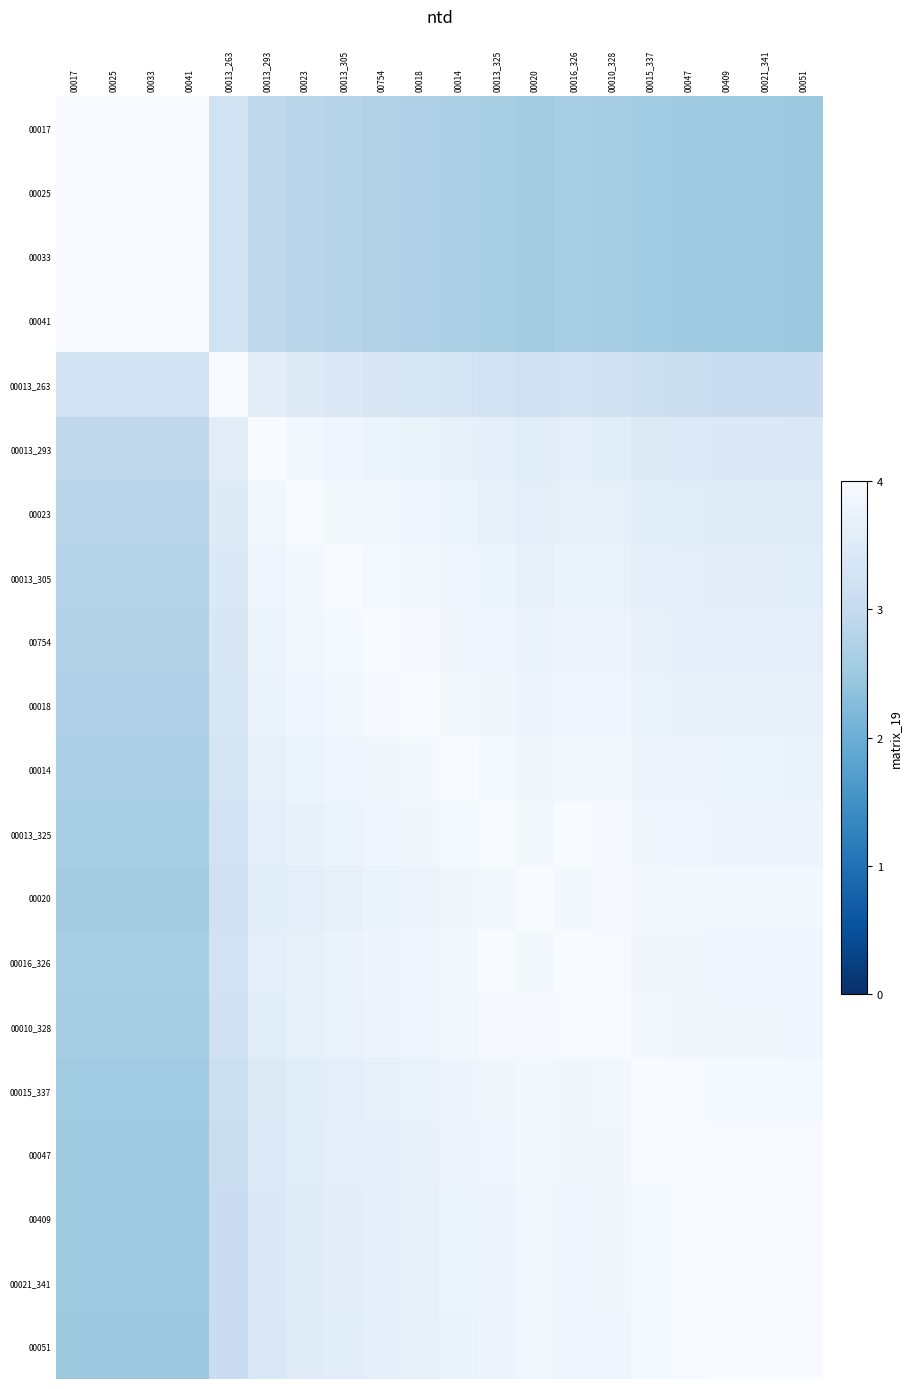

Reading left to right, transcribe all the data shown in this chart.

00017: 00017=4.0	00025=4.0	00033=4.0	00041=4.0	00013_263=3.2	00013_293=2.9	00023=2.8	00013_305=2.8	00754=2.8	00018=2.7	00014=2.7	00013_325=2.6	00020=2.6	00016_326=2.6	00010_328=2.6	00015_337=2.5	00047=2.5	00409=2.5	00021_341=2.5	00051=2.5
00025: 00017=4.0	00025=4.0	00033=4.0	00041=4.0	00013_263=3.2	00013_293=2.9	00023=2.8	00013_305=2.8	00754=2.8	00018=2.7	00014=2.7	00013_325=2.6	00020=2.6	00016_326=2.6	00010_328=2.6	00015_337=2.5	00047=2.5	00409=2.5	00021_341=2.5	00051=2.5
00033: 00017=4.0	00025=4.0	00033=4.0	00041=4.0	00013_263=3.2	00013_293=2.9	00023=2.8	00013_305=2.8	00754=2.8	00018=2.7	00014=2.7	00013_325=2.6	00020=2.6	00016_326=2.6	00010_328=2.6	00015_337=2.5	00047=2.5	00409=2.5	00021_341=2.5	00051=2.5
00041: 00017=4.0	00025=4.0	00033=4.0	00041=4.0	00013_263=3.2	00013_293=2.9	00023=2.8	00013_305=2.8	00754=2.8	00018=2.7	00014=2.7	00013_325=2.6	00020=2.6	00016_326=2.6	00010_328=2.6	00015_337=2.5	00047=2.5	00409=2.5	00021_341=2.5	00051=2.5
00013_263: 00017=3.2	00025=3.2	00033=3.2	00041=3.2	00013_263=4.0	00013_293=3.6	00023=3.5	00013_305=3.5	00754=3.4	00018=3.4	00014=3.3	00013_325=3.2	00020=3.2	00016_326=3.2	00010_328=3.2	00015_337=3.1	00047=3.1	00409=3.1	00021_341=3.1	00051=3.1
00013_293: 00017=2.9	00025=2.9	00033=2.9	00041=2.9	00013_263=3.6	00013_293=4.0	00023=3.9	00013_305=3.8	00754=3.8	00018=3.7	00014=3.7	00013_325=3.6	00020=3.5	00016_326=3.6	00010_328=3.6	00015_337=3.5	00047=3.5	00409=3.4	00021_341=3.4	00051=3.4
00023: 00017=2.8	00025=2.8	00033=2.8	00041=2.8	00013_263=3.5	00013_293=3.9	00023=4.0	00013_305=3.9	00754=3.9	00018=3.8	00014=3.8	00013_325=3.7	00020=3.6	00016_326=3.7	00010_328=3.7	00015_337=3.6	00047=3.5	00409=3.5	00021_341=3.5	00051=3.5
00013_305: 00017=2.8	00025=2.8	00033=2.8	00041=2.8	00013_263=3.5	00013_293=3.8	00023=3.9	00013_305=4.0	00754=3.9	00018=3.9	00014=3.8	00013_325=3.8	00020=3.7	00016_326=3.7	00010_328=3.7	00015_337=3.6	00047=3.6	00409=3.6	00021_341=3.6	00051=3.6
00754: 00017=2.8	00025=2.8	00033=2.8	00041=2.8	00013_263=3.4	00013_293=3.8	00023=3.9	00013_305=3.9	00754=4.0	00018=4.0	00014=3.9	00013_325=3.8	00020=3.7	00016_326=3.8	00010_328=3.8	00015_337=3.7	00047=3.7	00409=3.6	00021_341=3.6	00051=3.6
00018: 00017=2.7	00025=2.7	00033=2.7	00041=2.7	00013_263=3.4	00013_293=3.7	00023=3.8	00013_305=3.9	00754=4.0	00018=4.0	00014=3.9	00013_325=3.9	00020=3.8	00016_326=3.8	00010_328=3.8	00015_337=3.7	00047=3.7	00409=3.7	00021_341=3.7	00051=3.7
00014: 00017=2.7	00025=2.7	00033=2.7	00041=2.7	00013_263=3.3	00013_293=3.7	00023=3.8	00013_305=3.8	00754=3.9	00018=3.9	00014=4.0	00013_325=3.9	00020=3.9	00016_326=3.9	00010_328=3.9	00015_337=3.8	00047=3.8	00409=3.8	00021_341=3.8	00051=3.7
00013_325: 00017=2.6	00025=2.6	00033=2.6	00041=2.6	00013_263=3.2	00013_293=3.6	00023=3.7	00013_305=3.8	00754=3.8	00018=3.9	00014=3.9	00013_325=4.0	00020=3.9	00016_326=4.0	00010_328=4.0	00015_337=3.9	00047=3.8	00409=3.8	00021_341=3.8	00051=3.8
00020: 00017=2.6	00025=2.6	00033=2.6	00041=2.6	00013_263=3.2	00013_293=3.5	00023=3.6	00013_305=3.7	00754=3.7	00018=3.8	00014=3.9	00013_325=3.9	00020=4.0	00016_326=3.9	00010_328=4.0	00015_337=3.9	00047=3.9	00409=3.9	00021_341=3.9	00051=3.9
00016_326: 00017=2.6	00025=2.6	00033=2.6	00041=2.6	00013_263=3.2	00013_293=3.6	00023=3.7	00013_305=3.7	00754=3.8	00018=3.8	00014=3.9	00013_325=4.0	00020=3.9	00016_326=4.0	00010_328=4.0	00015_337=3.9	00047=3.8	00409=3.8	00021_341=3.8	00051=3.8
00010_328: 00017=2.6	00025=2.6	00033=2.6	00041=2.6	00013_263=3.2	00013_293=3.6	00023=3.7	00013_305=3.7	00754=3.8	00018=3.8	00014=3.9	00013_325=4.0	00020=4.0	00016_326=4.0	00010_328=4.0	00015_337=3.9	00047=3.9	00409=3.8	00021_341=3.8	00051=3.8
00015_337: 00017=2.5	00025=2.5	00033=2.5	00041=2.5	00013_263=3.1	00013_293=3.5	00023=3.6	00013_305=3.6	00754=3.7	00018=3.7	00014=3.8	00013_325=3.9	00020=3.9	00016_326=3.9	00010_328=3.9	00015_337=4.0	00047=4.0	00409=4.0	00021_341=4.0	00051=3.9
00047: 00017=2.5	00025=2.5	00033=2.5	00041=2.5	00013_263=3.1	00013_293=3.5	00023=3.5	00013_305=3.6	00754=3.7	00018=3.7	00014=3.8	00013_325=3.8	00020=3.9	00016_326=3.8	00010_328=3.9	00015_337=4.0	00047=4.0	00409=4.0	00021_341=4.0	00051=4.0
00409: 00017=2.5	00025=2.5	00033=2.5	00041=2.5	00013_263=3.1	00013_293=3.4	00023=3.5	00013_305=3.6	00754=3.6	00018=3.7	00014=3.8	00013_325=3.8	00020=3.9	00016_326=3.8	00010_328=3.8	00015_337=4.0	00047=4.0	00409=4.0	00021_341=4.0	00051=4.0
00021_341: 00017=2.5	00025=2.5	00033=2.5	00041=2.5	00013_263=3.1	00013_293=3.4	00023=3.5	00013_305=3.6	00754=3.6	00018=3.7	00014=3.8	00013_325=3.8	00020=3.9	00016_326=3.8	00010_328=3.8	00015_337=4.0	00047=4.0	00409=4.0	00021_341=4.0	00051=4.0
00051: 00017=2.5	00025=2.5	00033=2.5	00041=2.5	00013_263=3.1	00013_293=3.4	00023=3.5	00013_305=3.6	00754=3.6	00018=3.7	00014=3.7	00013_325=3.8	00020=3.9	00016_326=3.8	00010_328=3.8	00015_337=3.9	00047=4.0	00409=4.0	00021_341=4.0	00051=4.0